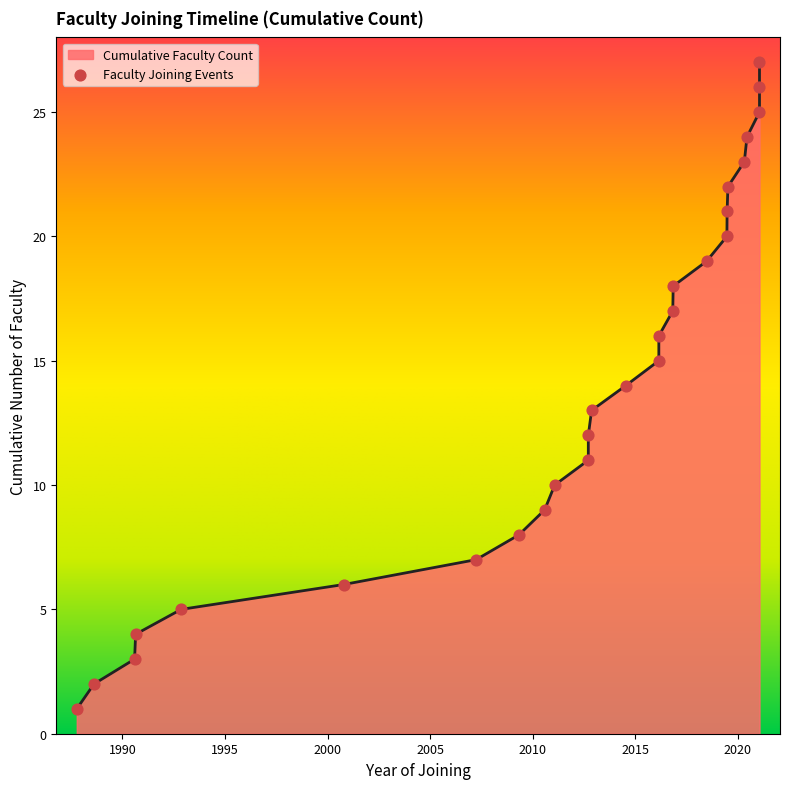

What is the change in value from 1990-08-04 to 2021-01-28?

+22